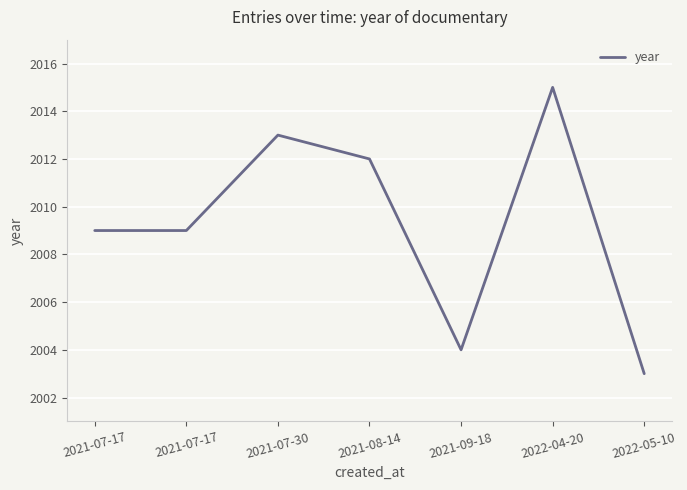

What is the ratio of the value at 2021-08-14 to the value at 2021-07-30?

1.0